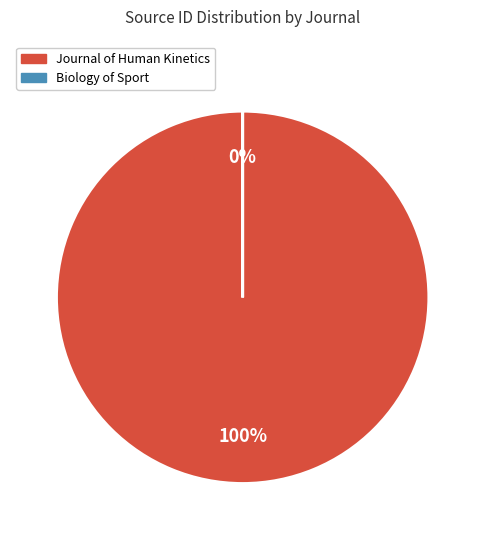

What is the change in value from Journal of Human Kinetics to Biology of Sport?

-15000134985